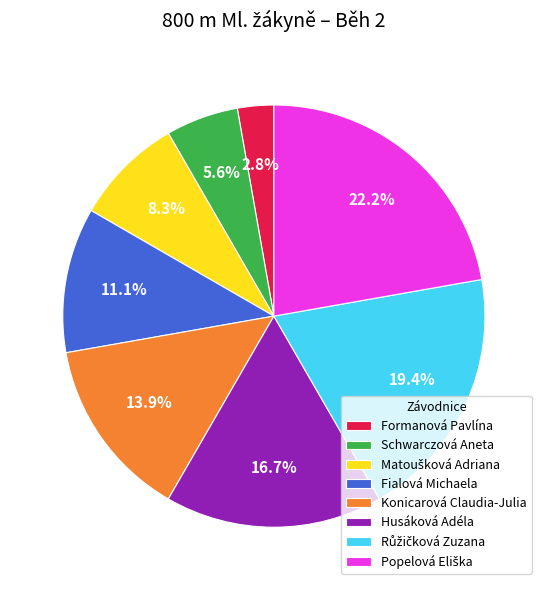

Does Fialová Michaela represent more than half of the total?

No